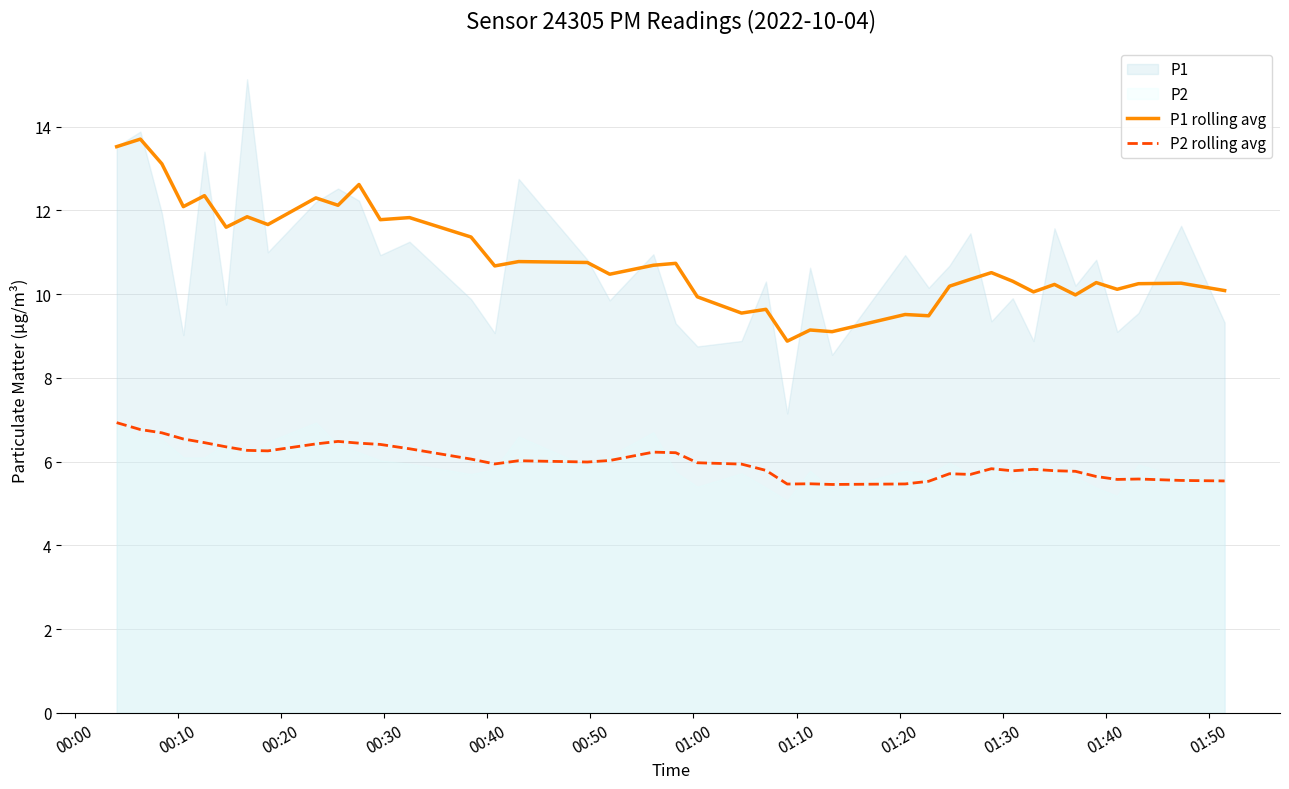

What is the highest value of the P2 rolling avg series?

6.9